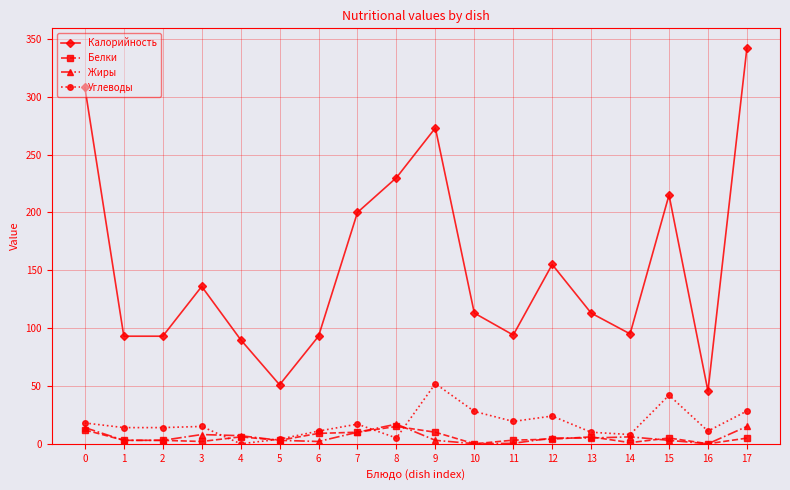

Does the chart have visible grid lines?

Yes